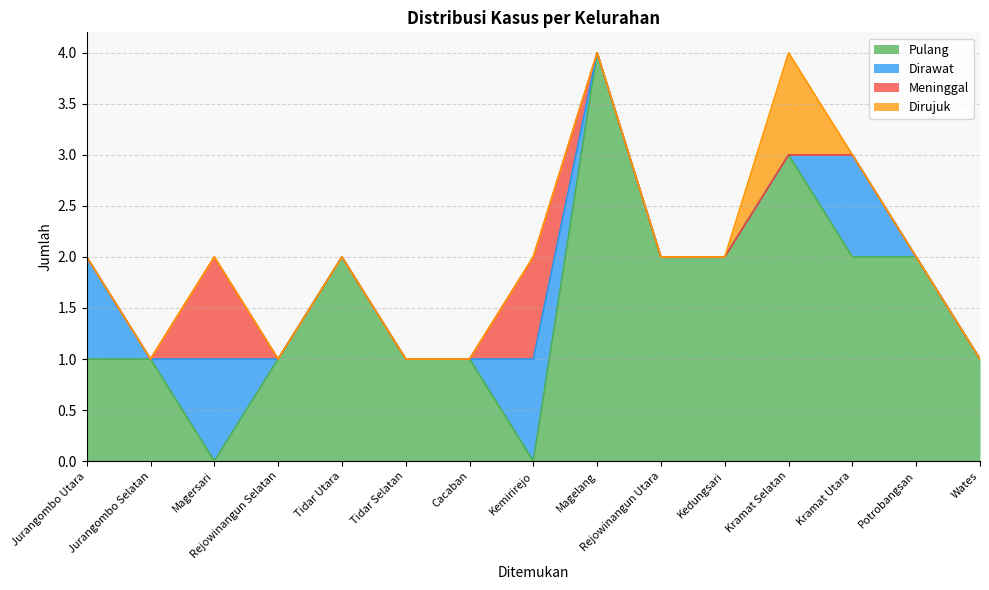

At how many categories does at least one series exceed 0?

15